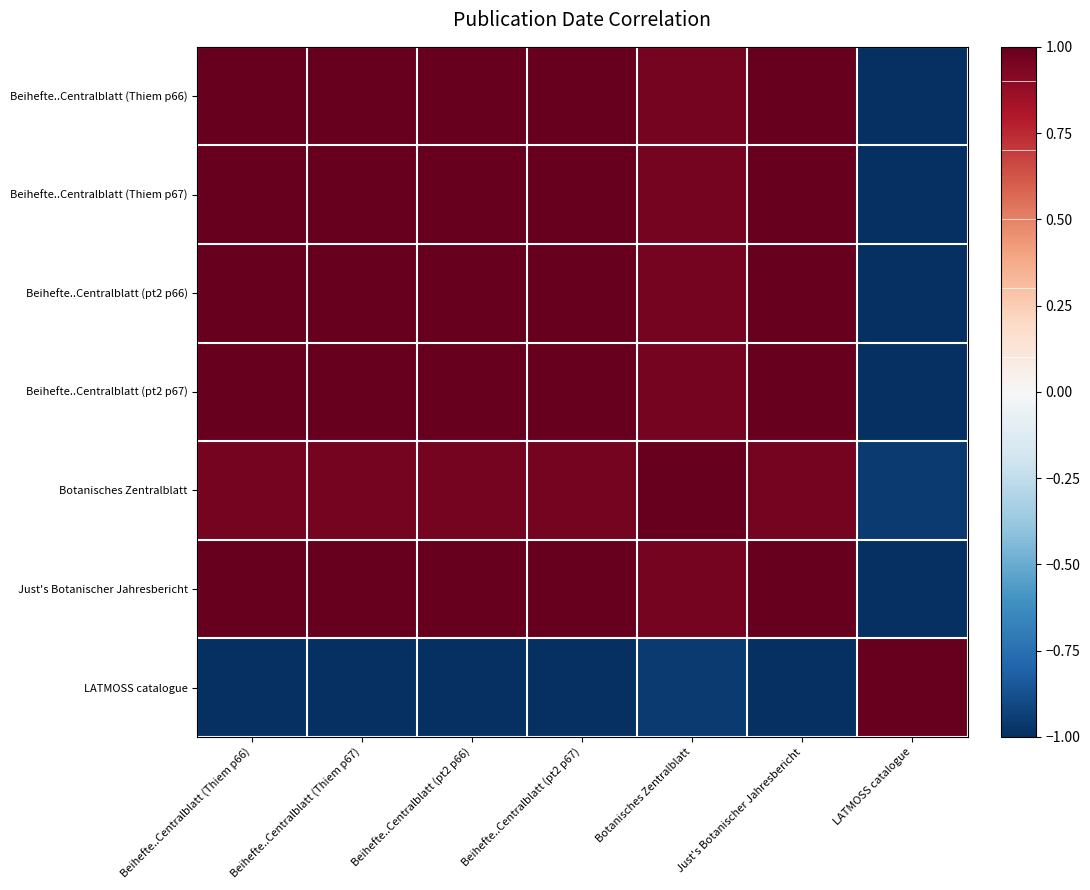

List the series in order of their peak value, highest first.

Beihefte..Centralblatt (Thiem p66), Beihefte..Centralblatt (Thiem p67), Beihefte..Centralblatt (pt2 p66), Beihefte..Centralblatt (pt2 p67), Botanisches Zentralblatt, Just's Botanischer Jahresbericht, LATMOSS catalogue